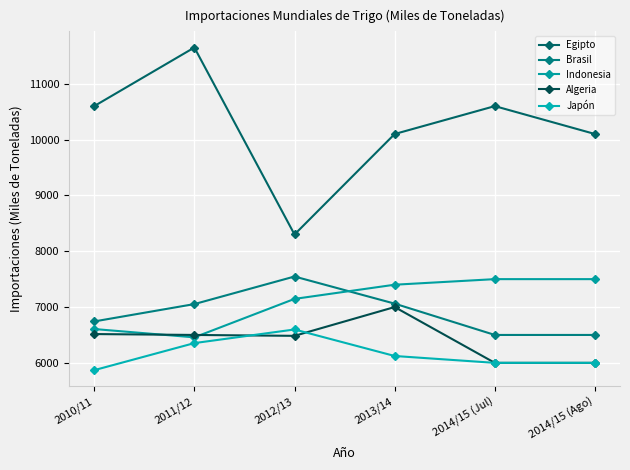

What is the difference between the maximum and minimum values in the Japón series?

729